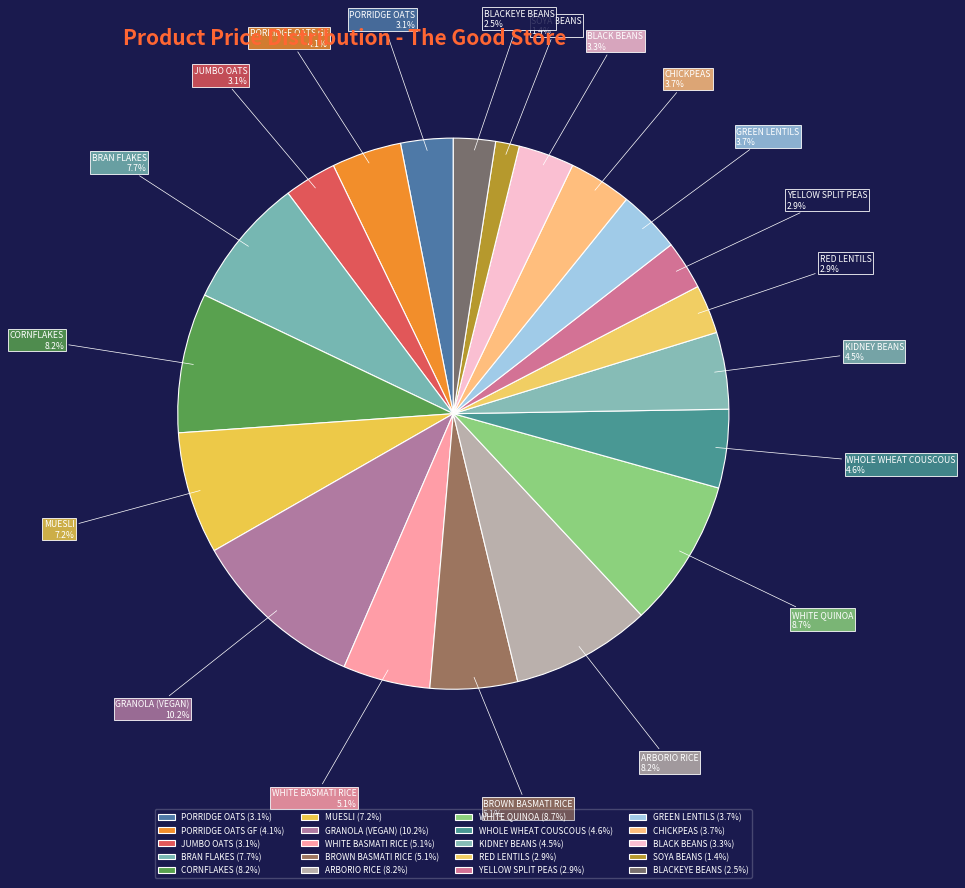

Does any single category account for the majority?

No